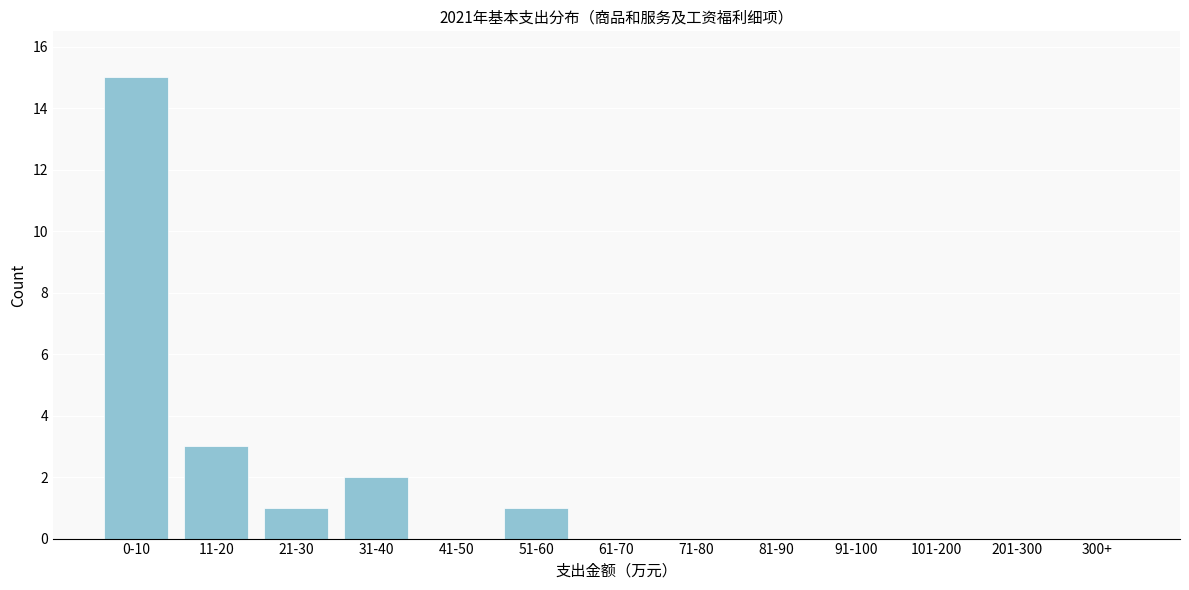

Reading right to left, extract all data points from this chart.

300+=0	201-300=0	101-200=0	91-100=0	81-90=0	71-80=0	61-70=0	51-60=1	41-50=0	31-40=2	21-30=1	11-20=3	0-10=15